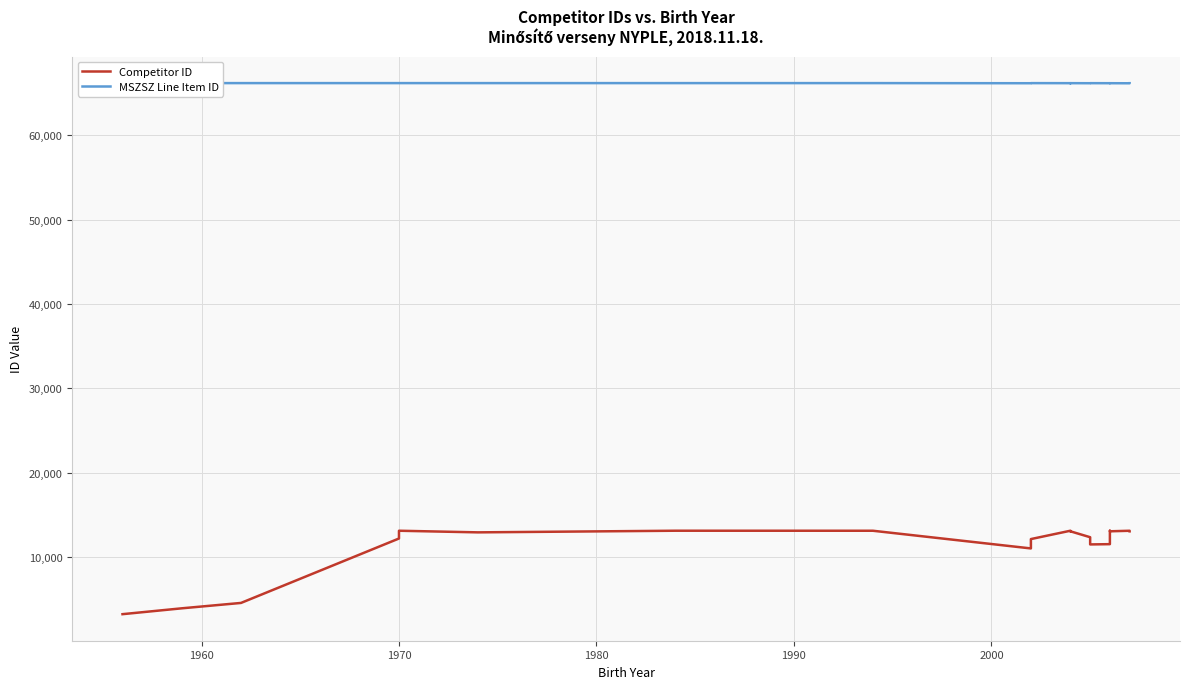

List the series in order of their peak value, highest first.

MSZSZ Line Item ID, Competitor ID